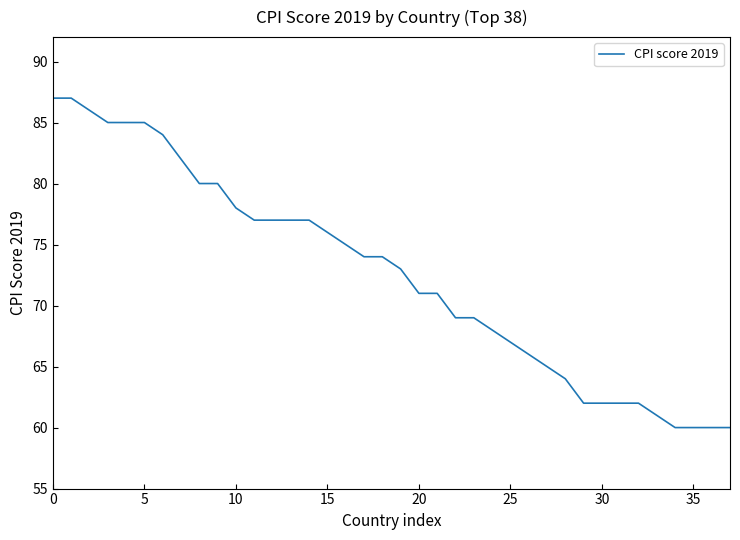

What is the minimum value shown in the chart?

60